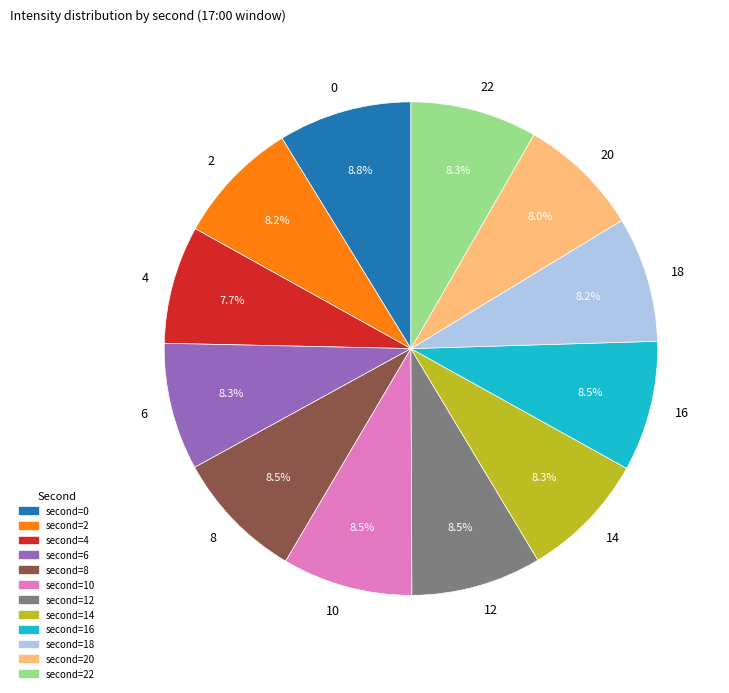

What is the ratio of the value at 22 to the value at 4?

1.1